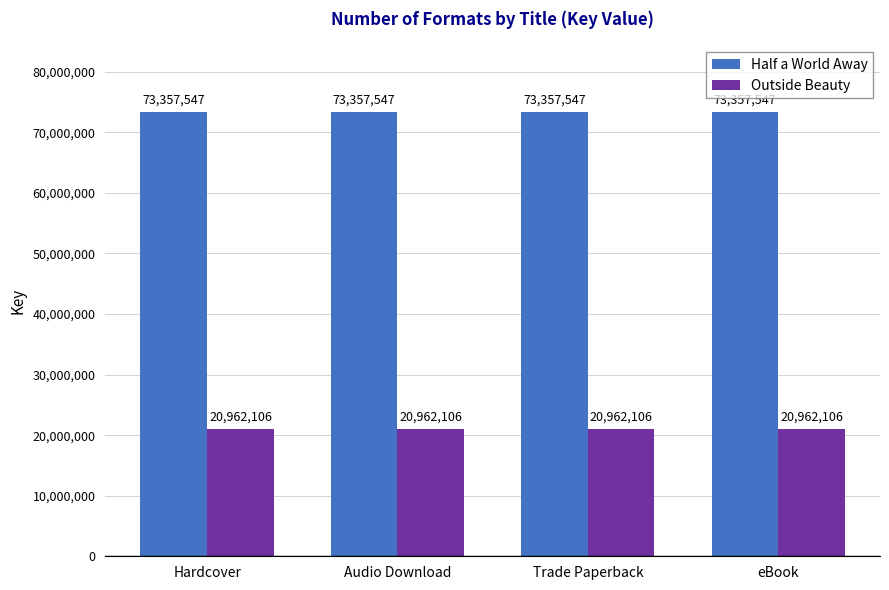

Which series has the largest total across all categories?

Half a World Away